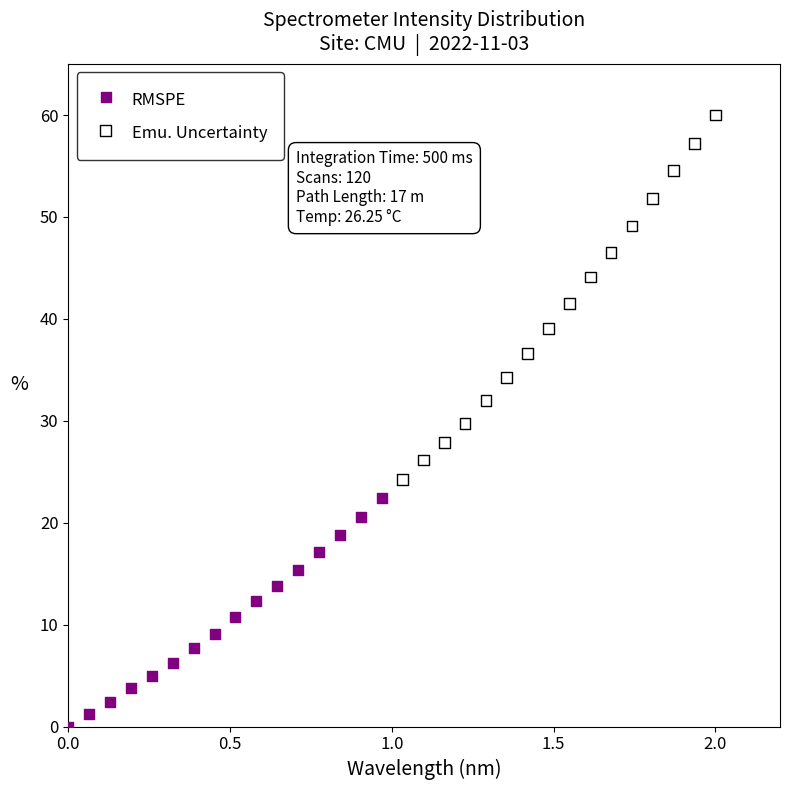

Which series has the largest Y range (max minus min)?

Emu. Uncertainty